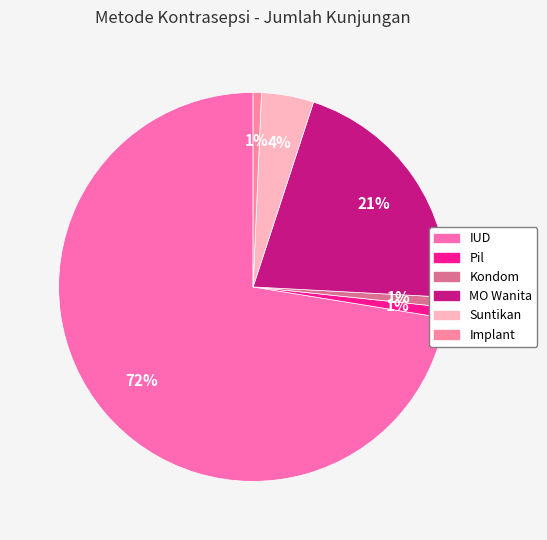

Do MO Wanita and Pil together represent more than half of the pie?

No